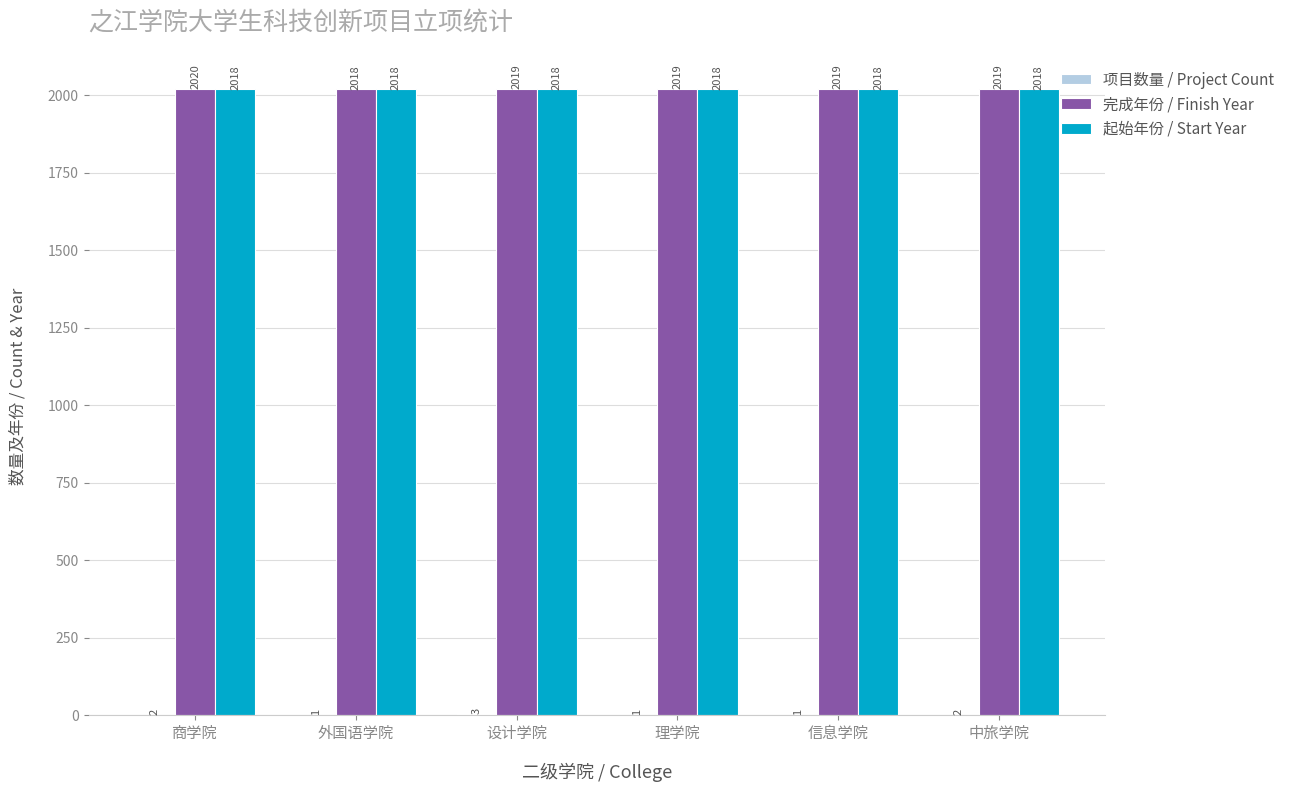

Which series has the largest total across all categories?

完成年份 / Finish Year